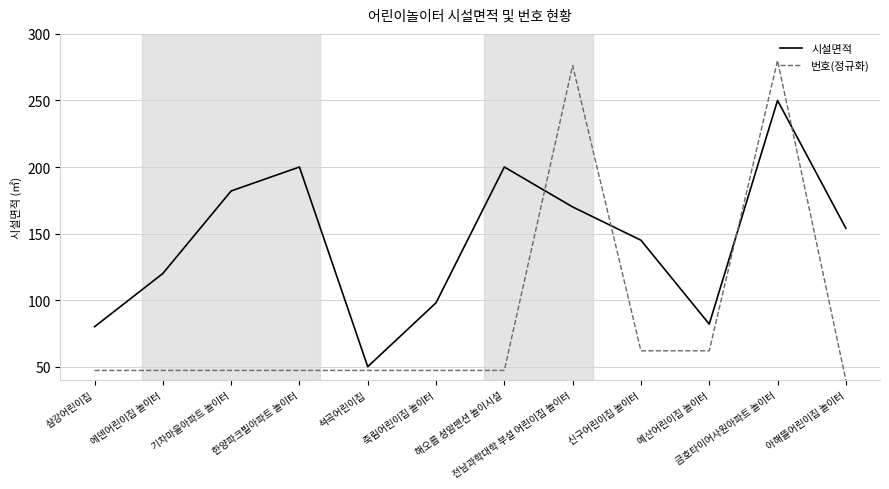

What are all the series names shown in the legend?

시설면적, 번호(정규화)